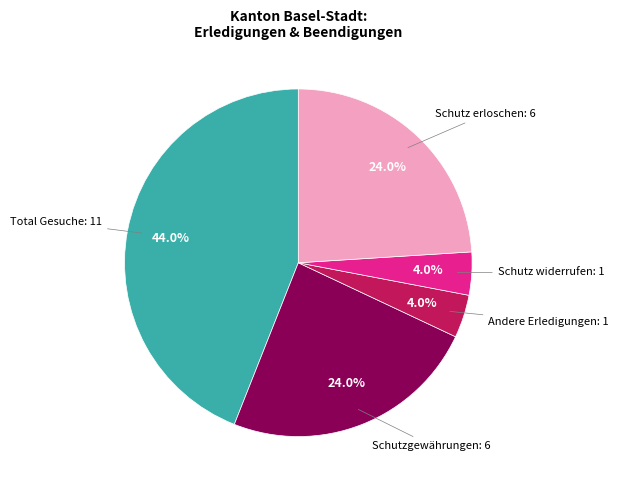

Is there any slice that represents more than half of the pie?

No